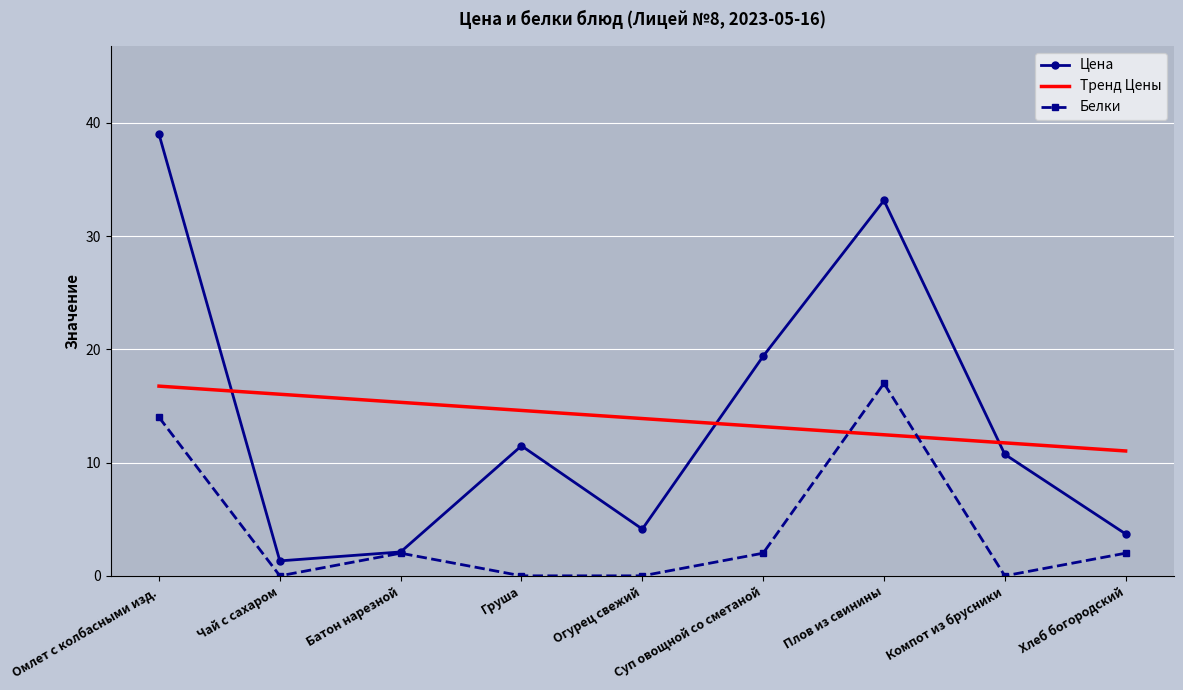

Rank the categories by Тренд Цены value from lowest to highest.

Хлеб богородский, Компот из брусники, Плов из свинины, Суп овощной со сметаной, Огурец свежий, Груша, Батон нарезной, Чай с сахаром, Омлет с колбасными изд.